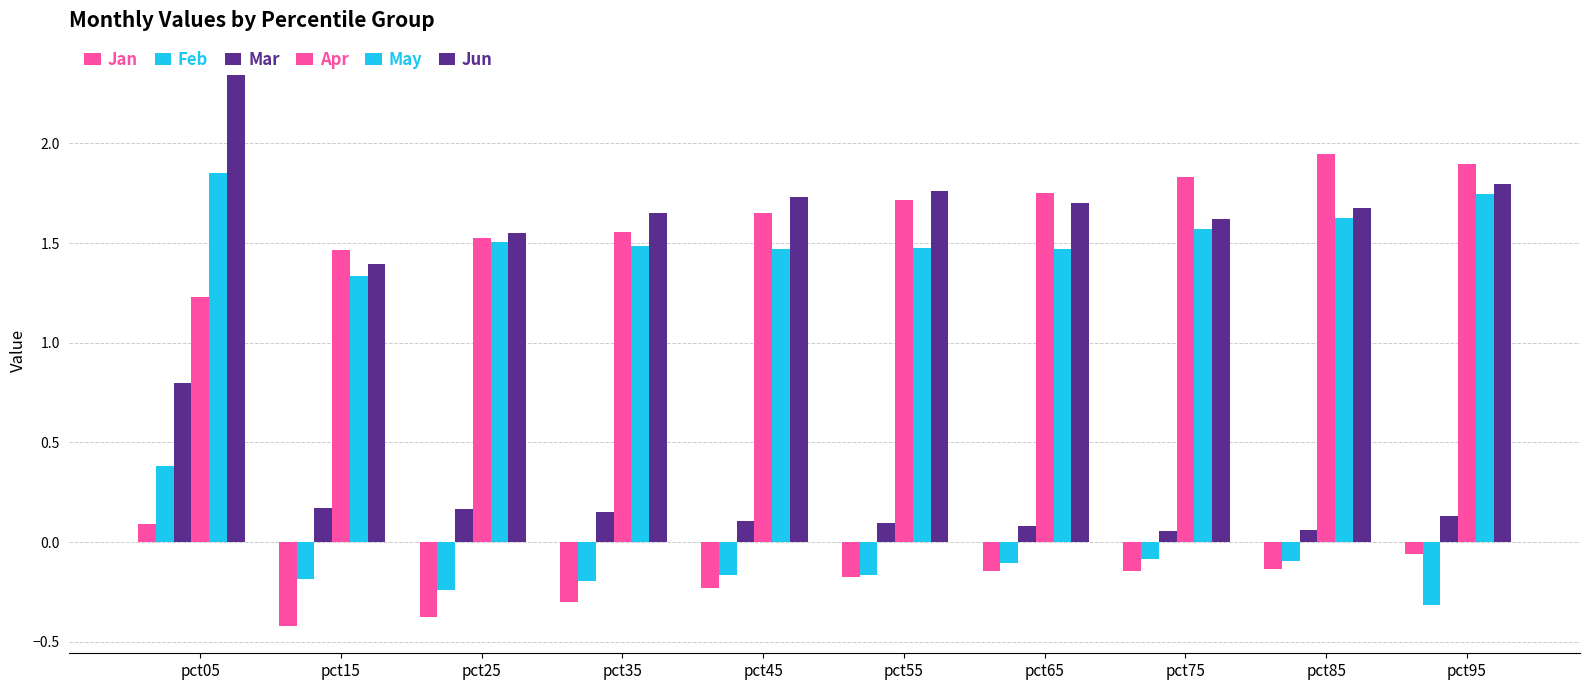

Rank the series by their maximum value, from lowest to highest.

Jan, Feb, Mar, May, Apr, Jun